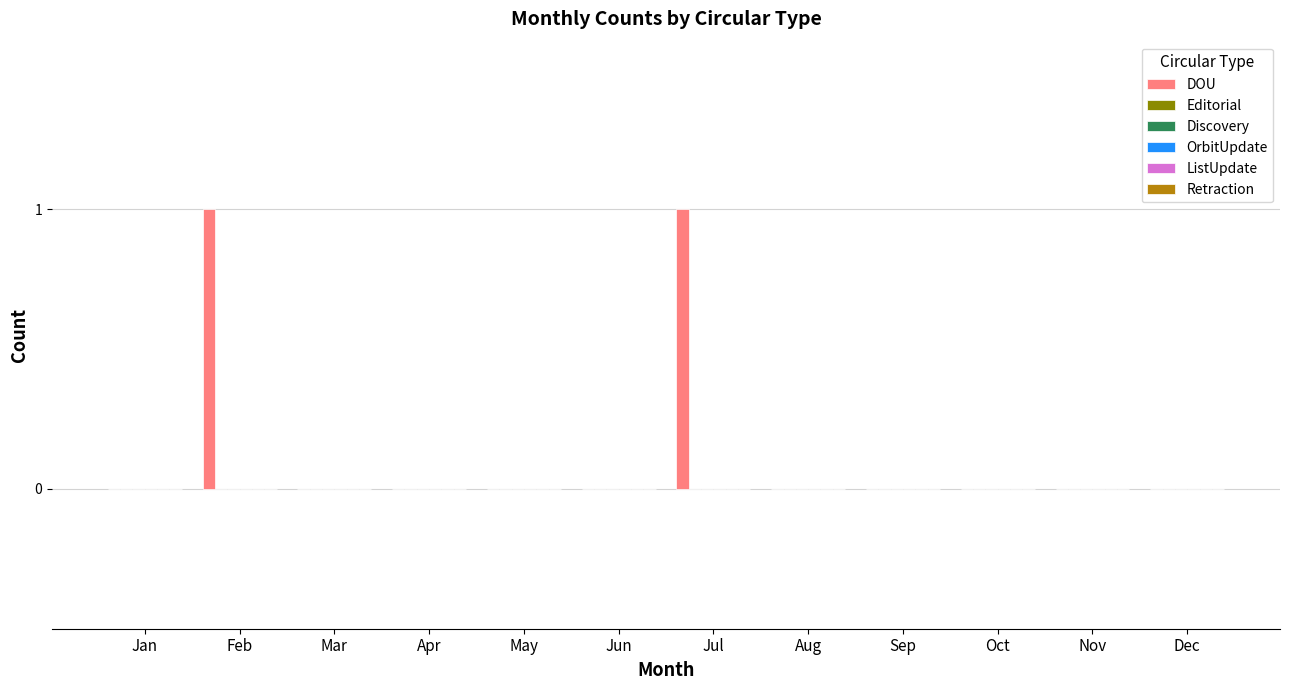

Are the bars grouped side by side (vs. stacked)?

No